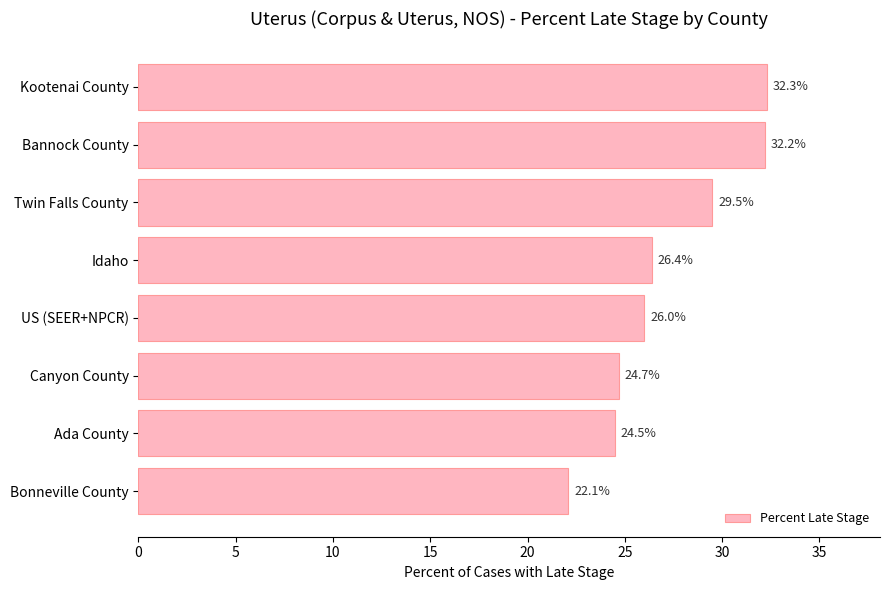

What is the ratio of the value at Twin Falls County to the value at Ada County?

1.2